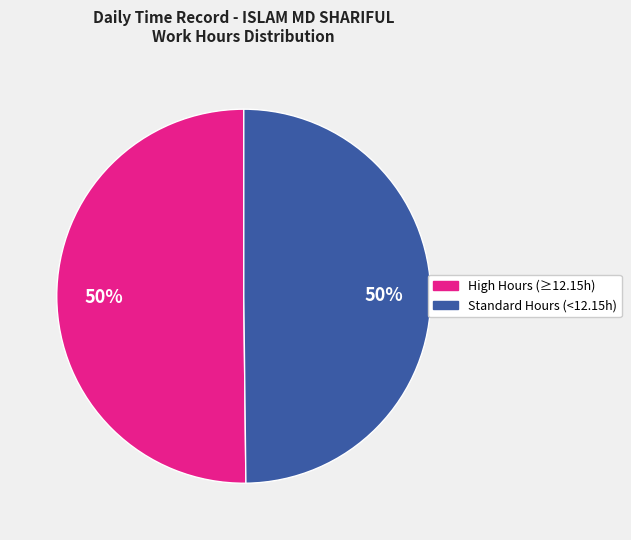

How many slices are in this pie chart?

2